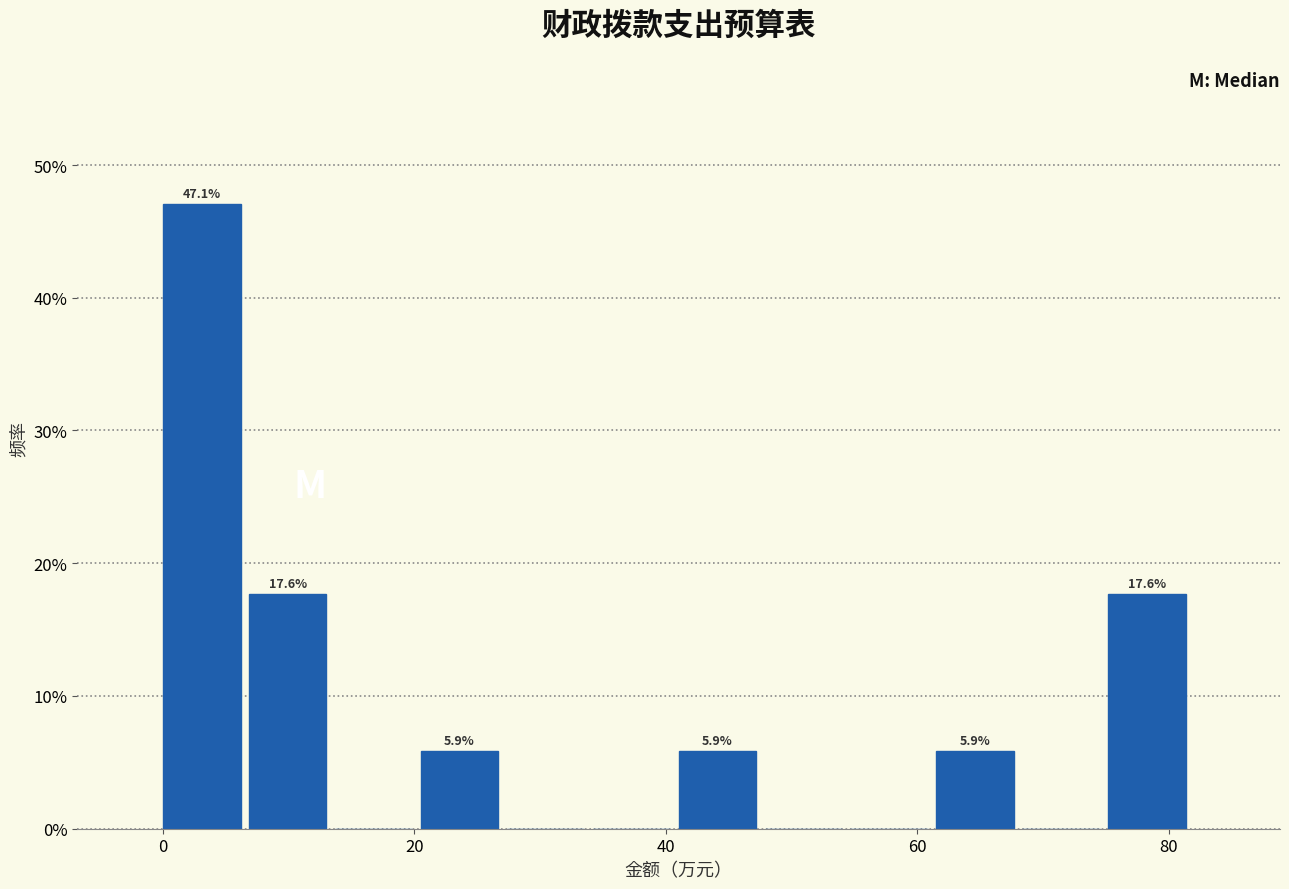

Around what value on the x-axis is the tallest bar? Give the approximate position of its centre, as read against the axis.

4